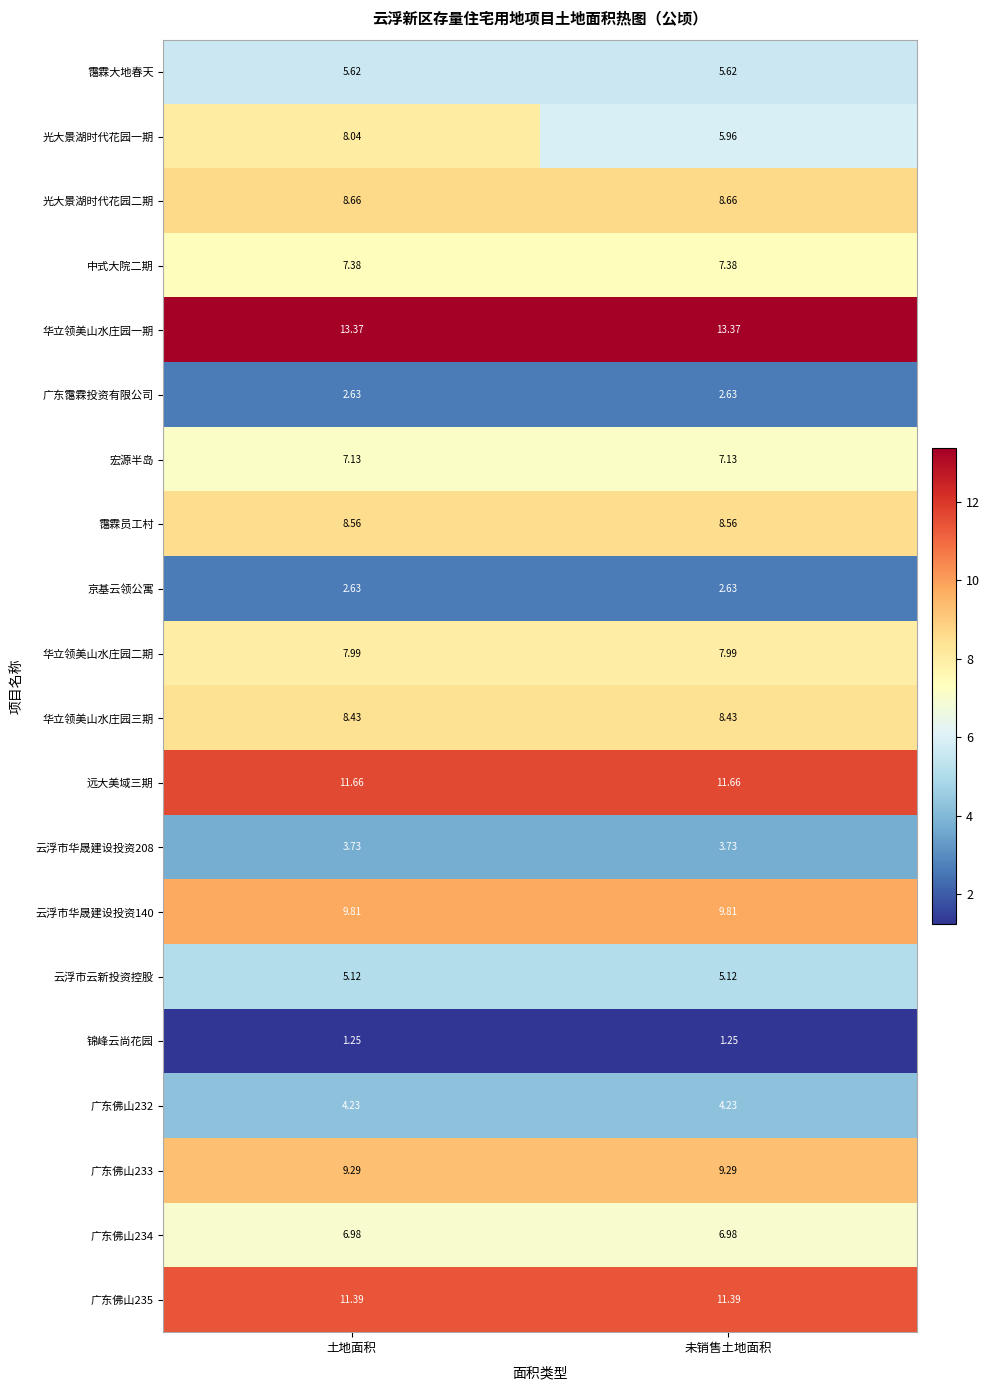

Which series has the largest total across all categories?

华立领美山水庄园一期